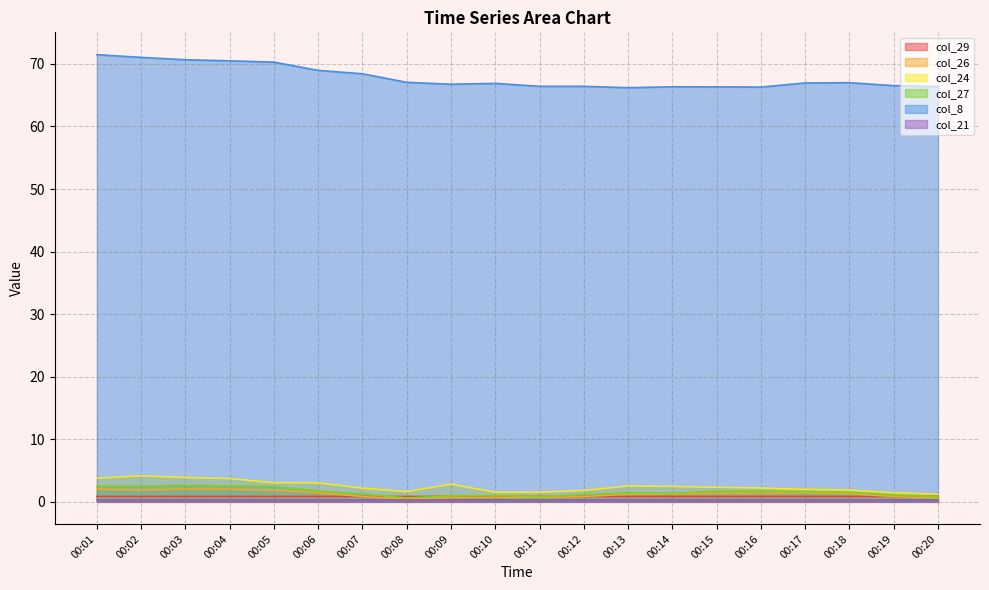

What is the spread (max minus min) of values at 00:12?

66.2